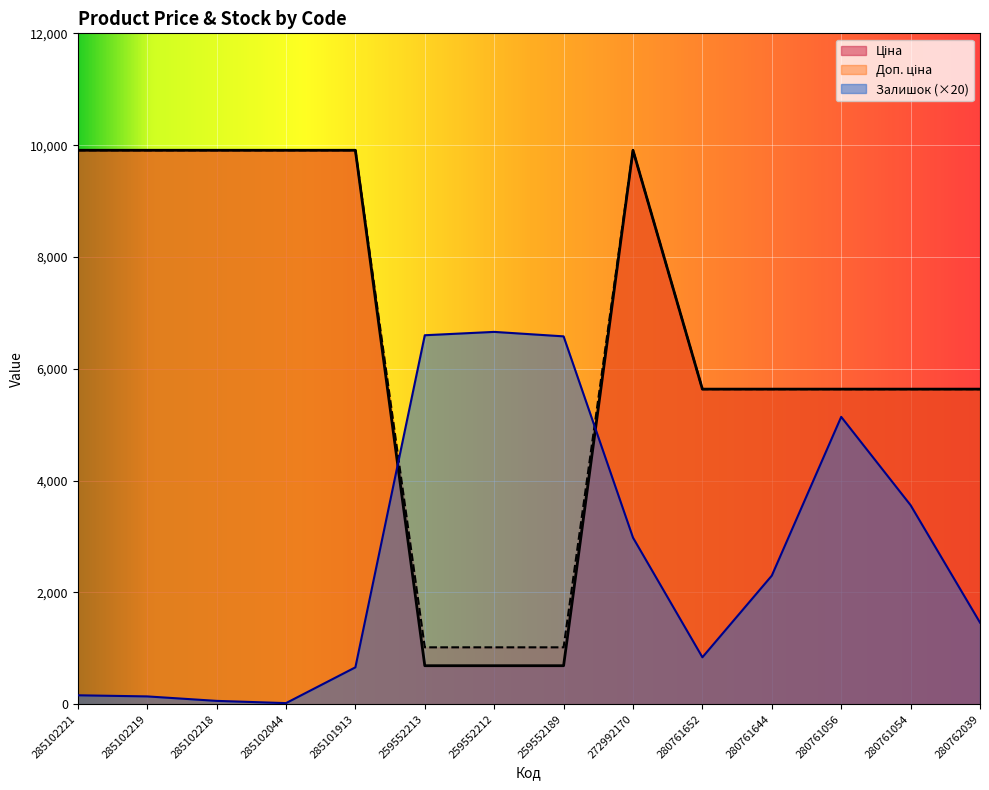

Where is the first local maximum for Залишок?

259552212